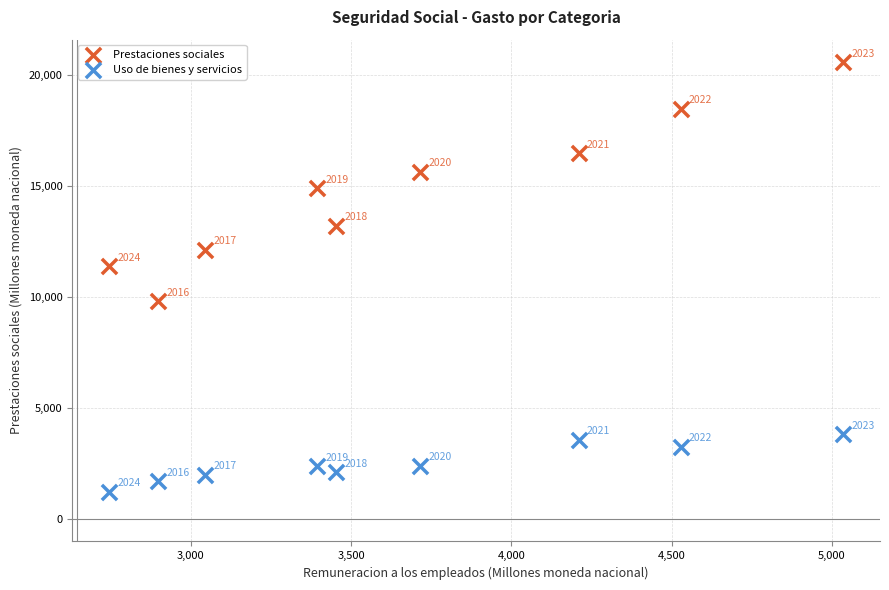

Across all data points, what is the range of Y values (max minus min)?

19349.1